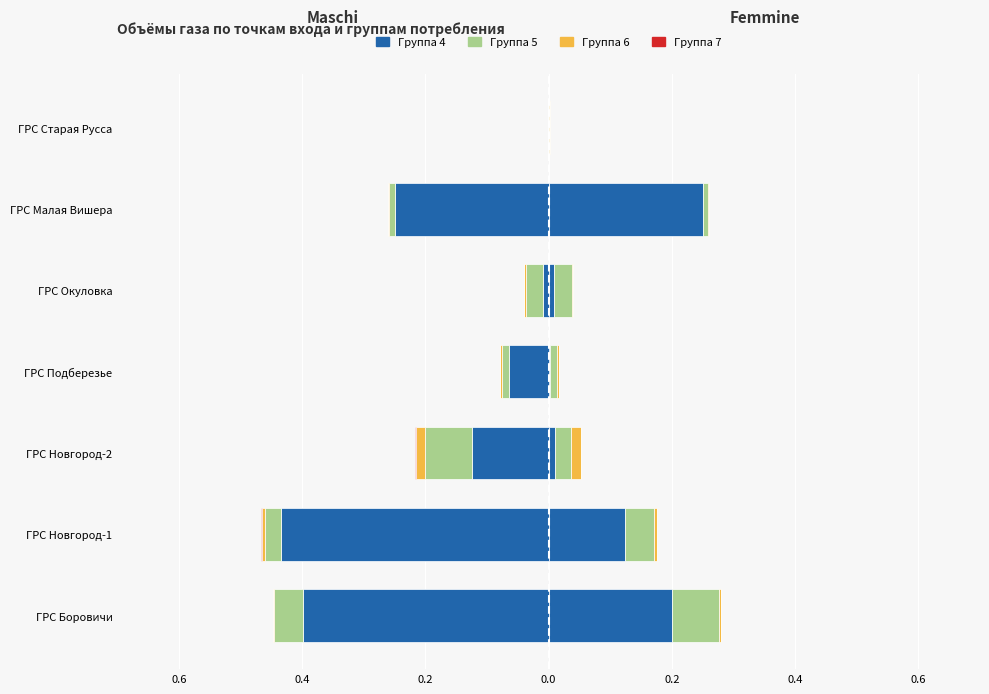

Count the number of categories in the chart.

7